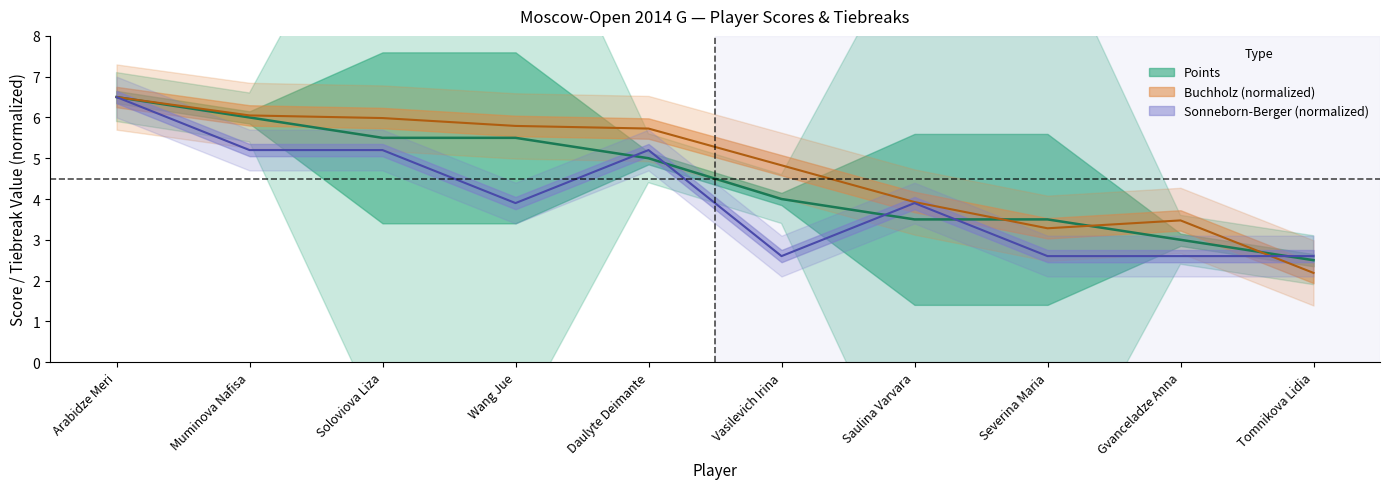

What is the value of the 1st point from the left?

6.5